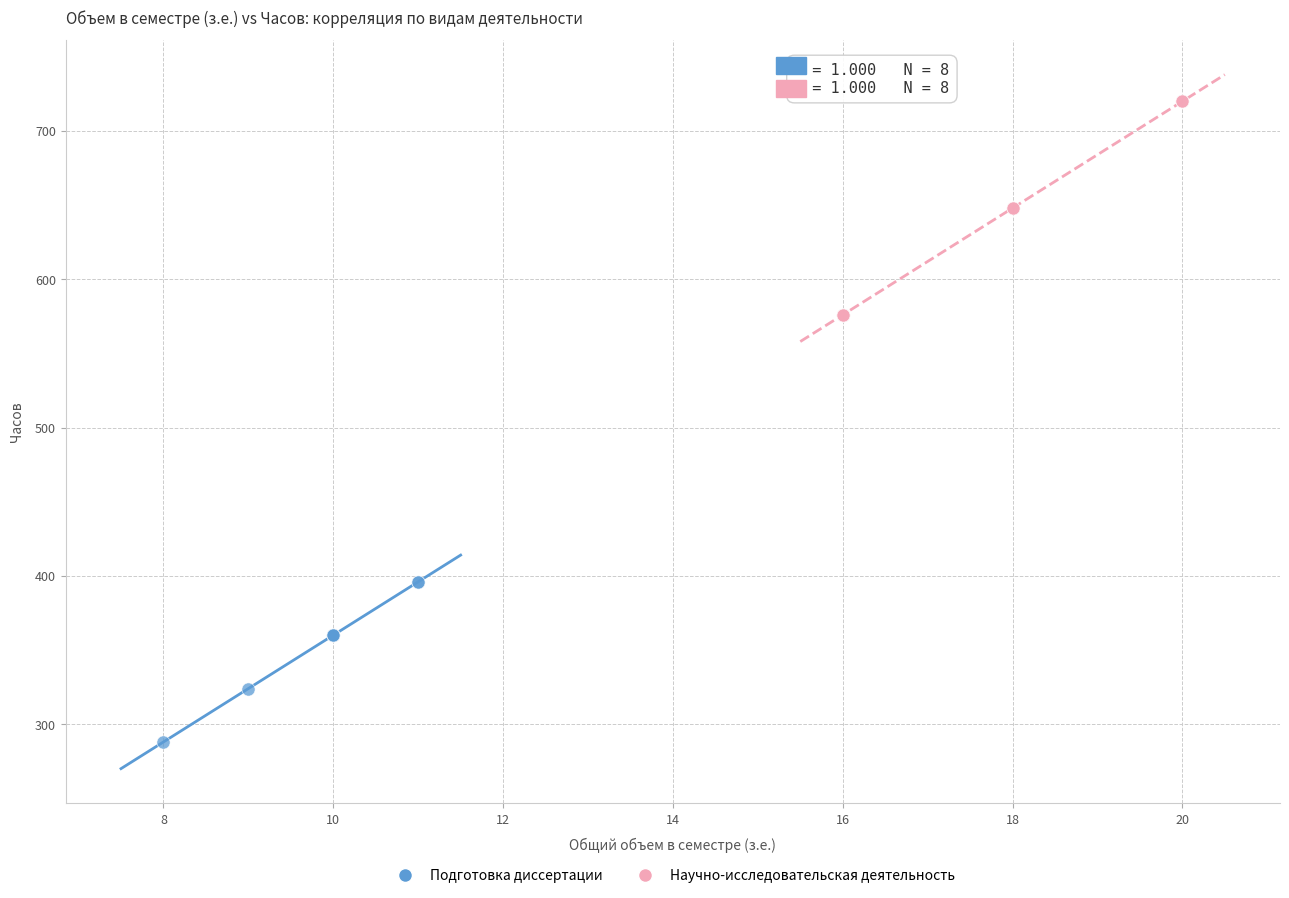

Which series contains the highest Y value?

Научно-исследовательская деятельность